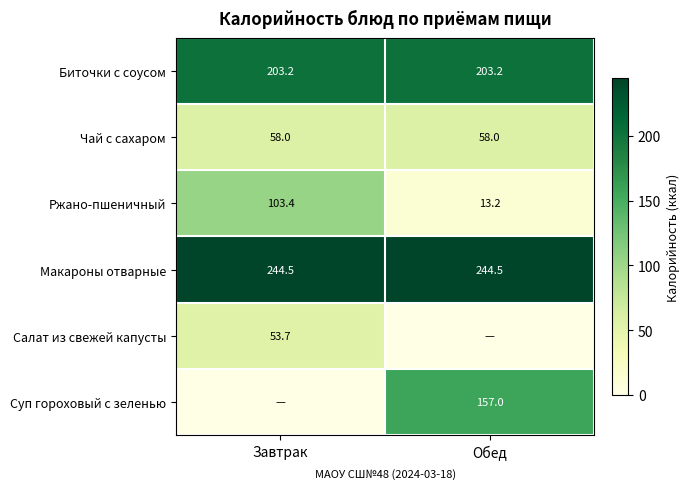

The value of Биточки с соусом at Обед is 203.2. True or false?

True